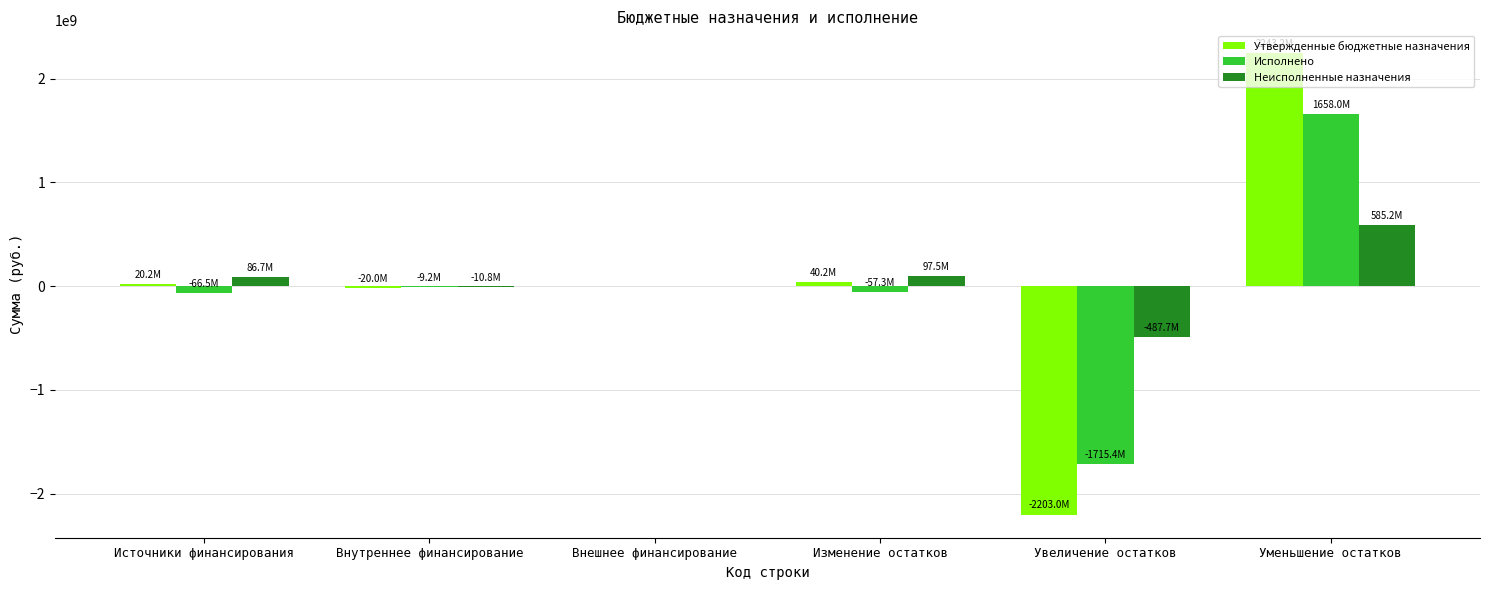

The Утвержденные бюджетные назначения series shows 40186100.0 at Изменение остатков. True or false?

True